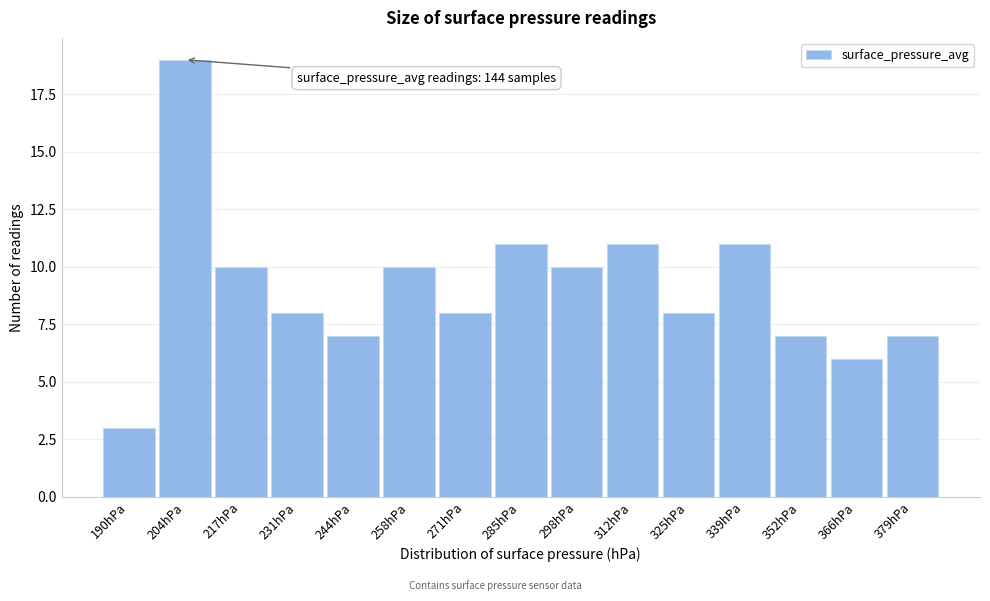

Reading left to right, list all the values displayed in this chart.

3	19	10	8	7	10	8	11	10	11	8	11	7	6	7